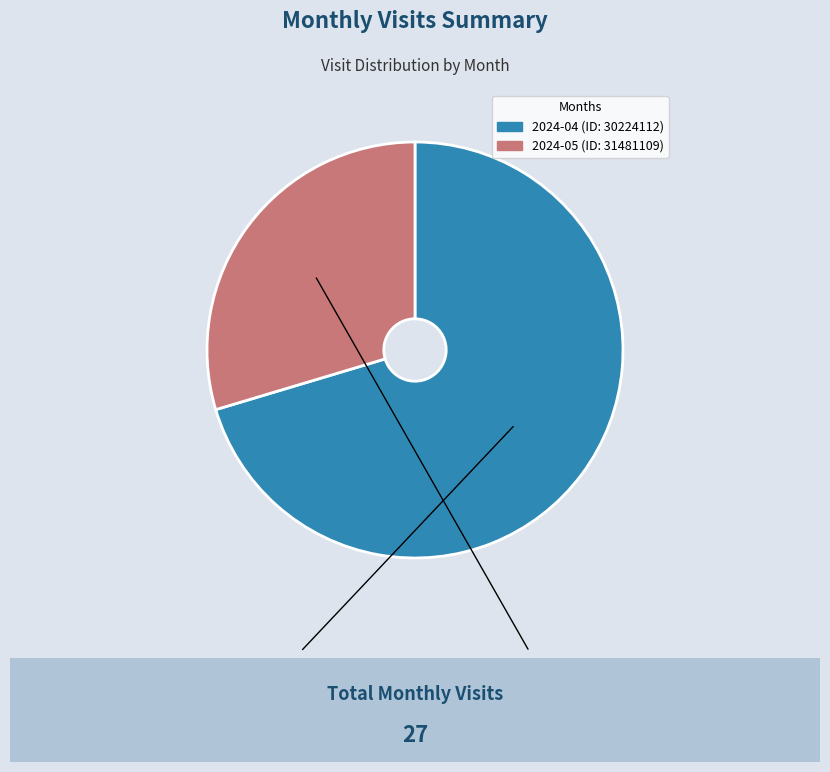

Does any single category account for the majority?

Yes